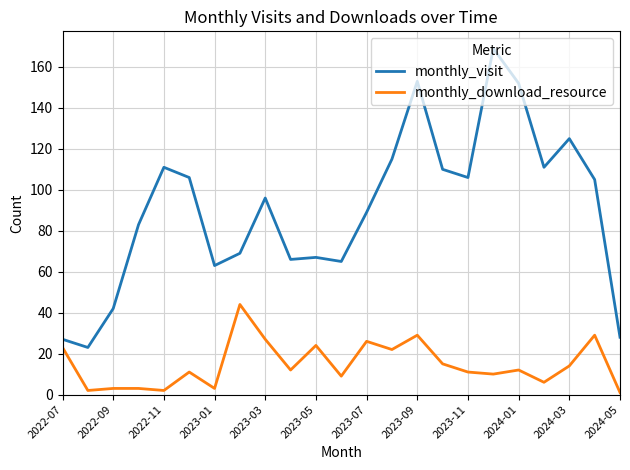

True or false: monthly_visit has more than 2 interior local peaks.

True